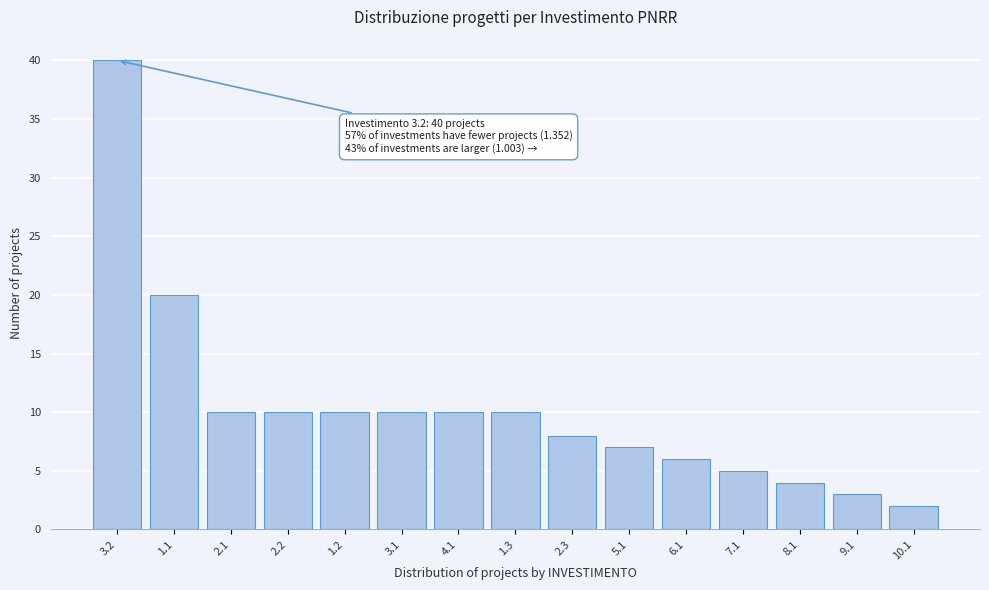

Reading left to right, extract all data points from this chart.

40	20	10	10	10	10	10	10	8	7	6	5	4	3	2